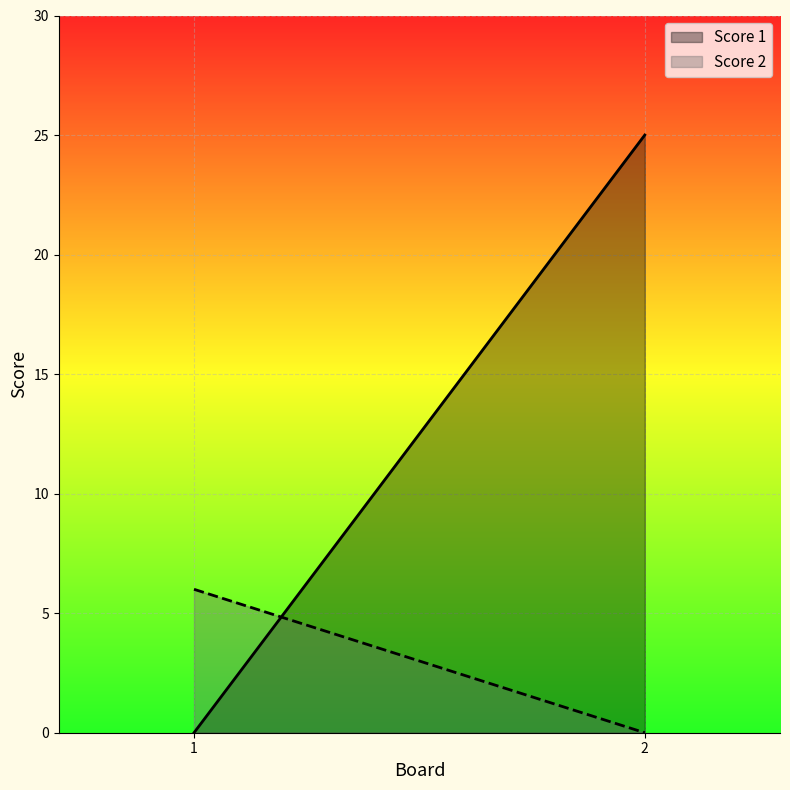

Does the chart display data point markers on the line(s)?

No